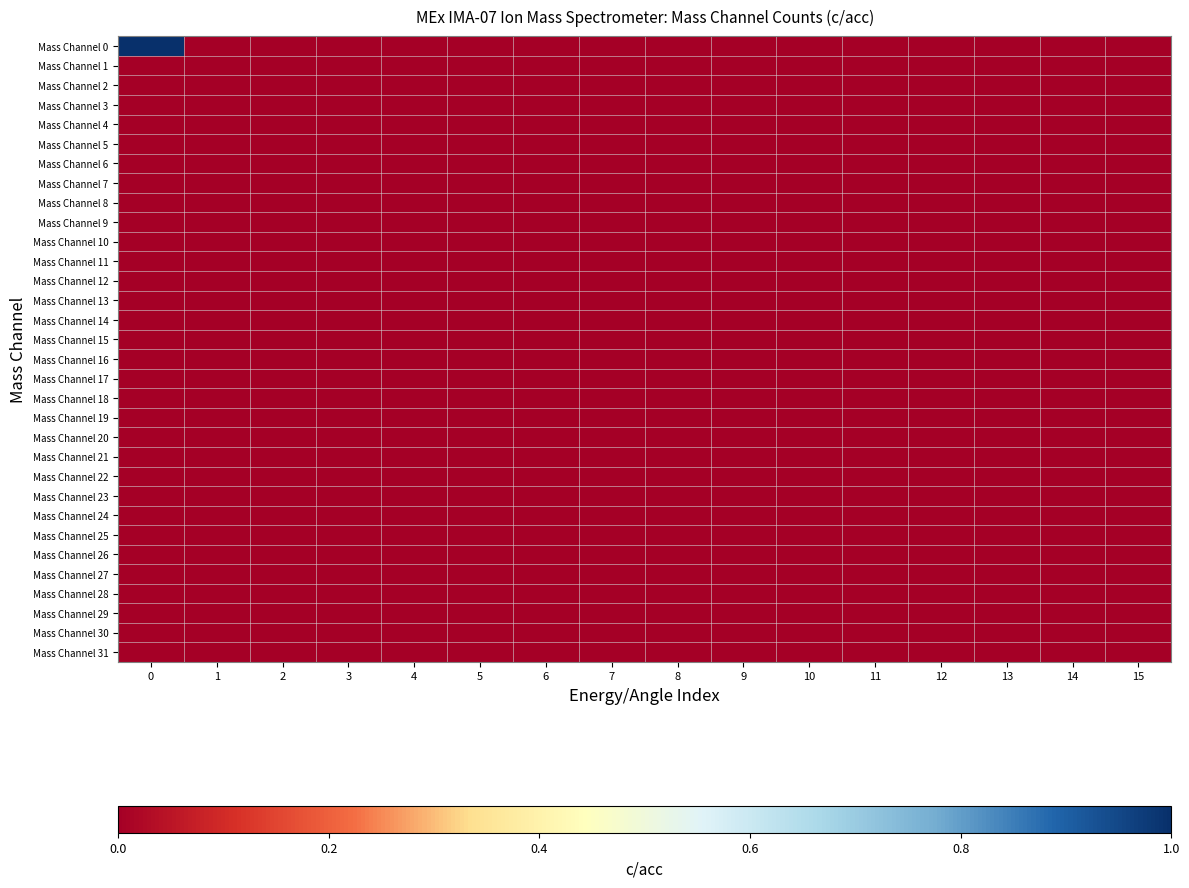

Reading left to right, what are all the values shown in this chart?

Mass Channel 0: 0=1	1=0	2=0	3=0	4=0	5=0	6=0	7=0	8=0	9=0	10=0	11=0	12=0	13=0	14=0	15=0
Mass Channel 1: 0=0	1=0	2=0	3=0	4=0	5=0	6=0	7=0	8=0	9=0	10=0	11=0	12=0	13=0	14=0	15=0
Mass Channel 2: 0=0	1=0	2=0	3=0	4=0	5=0	6=0	7=0	8=0	9=0	10=0	11=0	12=0	13=0	14=0	15=0
Mass Channel 3: 0=0	1=0	2=0	3=0	4=0	5=0	6=0	7=0	8=0	9=0	10=0	11=0	12=0	13=0	14=0	15=0
Mass Channel 4: 0=0	1=0	2=0	3=0	4=0	5=0	6=0	7=0	8=0	9=0	10=0	11=0	12=0	13=0	14=0	15=0
Mass Channel 5: 0=0	1=0	2=0	3=0	4=0	5=0	6=0	7=0	8=0	9=0	10=0	11=0	12=0	13=0	14=0	15=0
Mass Channel 6: 0=0	1=0	2=0	3=0	4=0	5=0	6=0	7=0	8=0	9=0	10=0	11=0	12=0	13=0	14=0	15=0
Mass Channel 7: 0=0	1=0	2=0	3=0	4=0	5=0	6=0	7=0	8=0	9=0	10=0	11=0	12=0	13=0	14=0	15=0
Mass Channel 8: 0=0	1=0	2=0	3=0	4=0	5=0	6=0	7=0	8=0	9=0	10=0	11=0	12=0	13=0	14=0	15=0
Mass Channel 9: 0=0	1=0	2=0	3=0	4=0	5=0	6=0	7=0	8=0	9=0	10=0	11=0	12=0	13=0	14=0	15=0
Mass Channel 10: 0=0	1=0	2=0	3=0	4=0	5=0	6=0	7=0	8=0	9=0	10=0	11=0	12=0	13=0	14=0	15=0
Mass Channel 11: 0=0	1=0	2=0	3=0	4=0	5=0	6=0	7=0	8=0	9=0	10=0	11=0	12=0	13=0	14=0	15=0
Mass Channel 12: 0=0	1=0	2=0	3=0	4=0	5=0	6=0	7=0	8=0	9=0	10=0	11=0	12=0	13=0	14=0	15=0
Mass Channel 13: 0=0	1=0	2=0	3=0	4=0	5=0	6=0	7=0	8=0	9=0	10=0	11=0	12=0	13=0	14=0	15=0
Mass Channel 14: 0=0	1=0	2=0	3=0	4=0	5=0	6=0	7=0	8=0	9=0	10=0	11=0	12=0	13=0	14=0	15=0
Mass Channel 15: 0=0	1=0	2=0	3=0	4=0	5=0	6=0	7=0	8=0	9=0	10=0	11=0	12=0	13=0	14=0	15=0
Mass Channel 16: 0=0	1=0	2=0	3=0	4=0	5=0	6=0	7=0	8=0	9=0	10=0	11=0	12=0	13=0	14=0	15=0
Mass Channel 17: 0=0	1=0	2=0	3=0	4=0	5=0	6=0	7=0	8=0	9=0	10=0	11=0	12=0	13=0	14=0	15=0
Mass Channel 18: 0=0	1=0	2=0	3=0	4=0	5=0	6=0	7=0	8=0	9=0	10=0	11=0	12=0	13=0	14=0	15=0
Mass Channel 19: 0=0	1=0	2=0	3=0	4=0	5=0	6=0	7=0	8=0	9=0	10=0	11=0	12=0	13=0	14=0	15=0
Mass Channel 20: 0=0	1=0	2=0	3=0	4=0	5=0	6=0	7=0	8=0	9=0	10=0	11=0	12=0	13=0	14=0	15=0
Mass Channel 21: 0=0	1=0	2=0	3=0	4=0	5=0	6=0	7=0	8=0	9=0	10=0	11=0	12=0	13=0	14=0	15=0
Mass Channel 22: 0=0	1=0	2=0	3=0	4=0	5=0	6=0	7=0	8=0	9=0	10=0	11=0	12=0	13=0	14=0	15=0
Mass Channel 23: 0=0	1=0	2=0	3=0	4=0	5=0	6=0	7=0	8=0	9=0	10=0	11=0	12=0	13=0	14=0	15=0
Mass Channel 24: 0=0	1=0	2=0	3=0	4=0	5=0	6=0	7=0	8=0	9=0	10=0	11=0	12=0	13=0	14=0	15=0
Mass Channel 25: 0=0	1=0	2=0	3=0	4=0	5=0	6=0	7=0	8=0	9=0	10=0	11=0	12=0	13=0	14=0	15=0
Mass Channel 26: 0=0	1=0	2=0	3=0	4=0	5=0	6=0	7=0	8=0	9=0	10=0	11=0	12=0	13=0	14=0	15=0
Mass Channel 27: 0=0	1=0	2=0	3=0	4=0	5=0	6=0	7=0	8=0	9=0	10=0	11=0	12=0	13=0	14=0	15=0
Mass Channel 28: 0=0	1=0	2=0	3=0	4=0	5=0	6=0	7=0	8=0	9=0	10=0	11=0	12=0	13=0	14=0	15=0
Mass Channel 29: 0=0	1=0	2=0	3=0	4=0	5=0	6=0	7=0	8=0	9=0	10=0	11=0	12=0	13=0	14=0	15=0
Mass Channel 30: 0=0	1=0	2=0	3=0	4=0	5=0	6=0	7=0	8=0	9=0	10=0	11=0	12=0	13=0	14=0	15=0
Mass Channel 31: 0=0	1=0	2=0	3=0	4=0	5=0	6=0	7=0	8=0	9=0	10=0	11=0	12=0	13=0	14=0	15=0